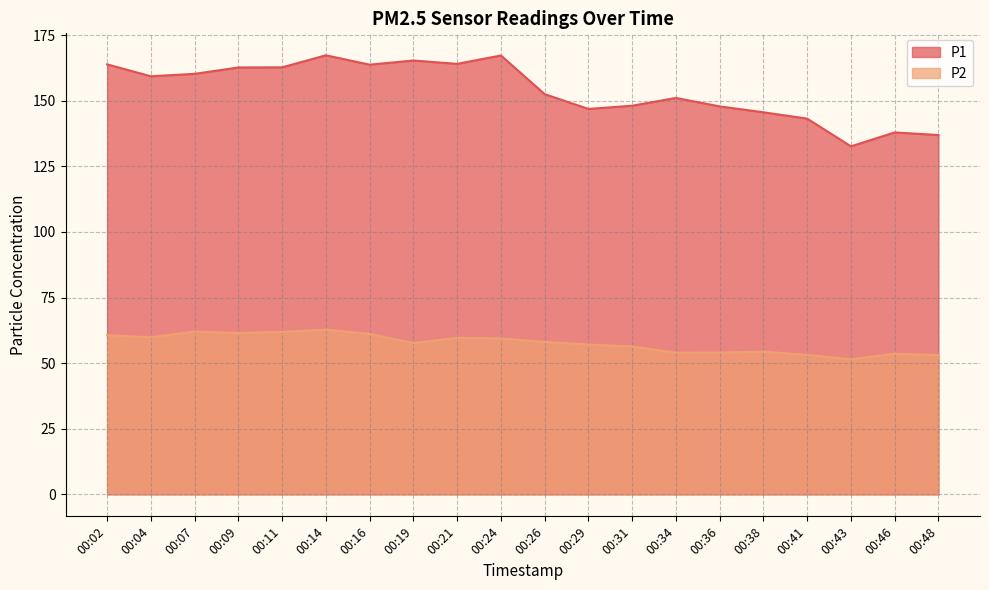

What is the value of the P2 point at the 18th from the left?

51.5